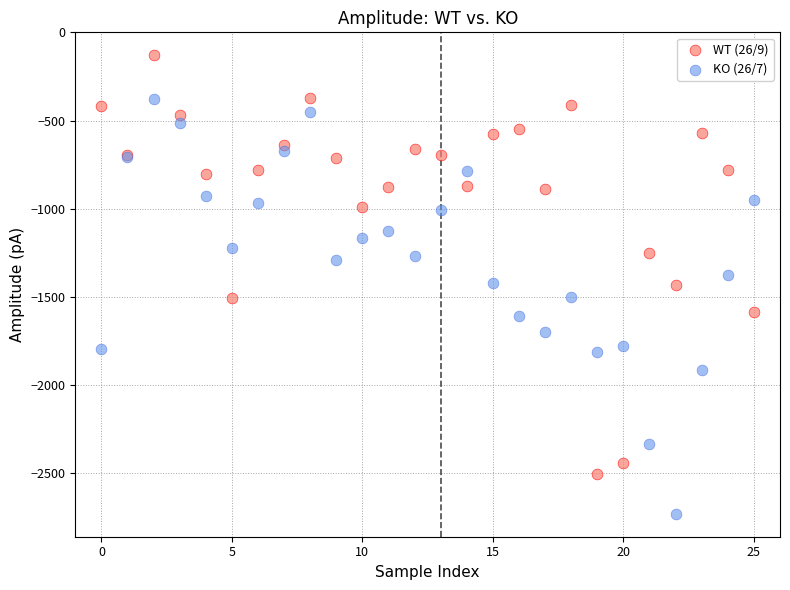

Which series contains the lowest Y value?

KO (26/7)